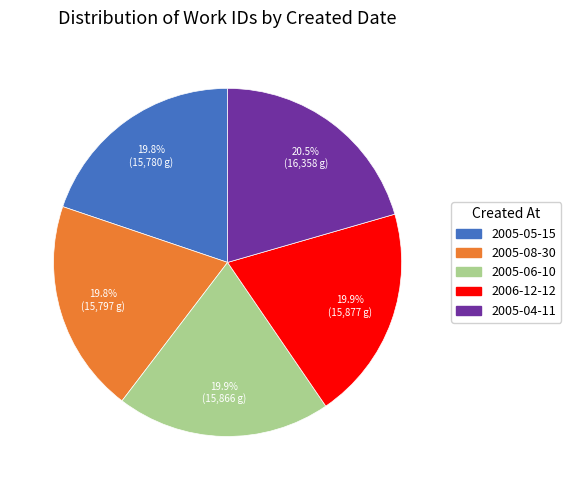

To the nearest percent, what is the difference between the largest and smallest slice percentages?

1%